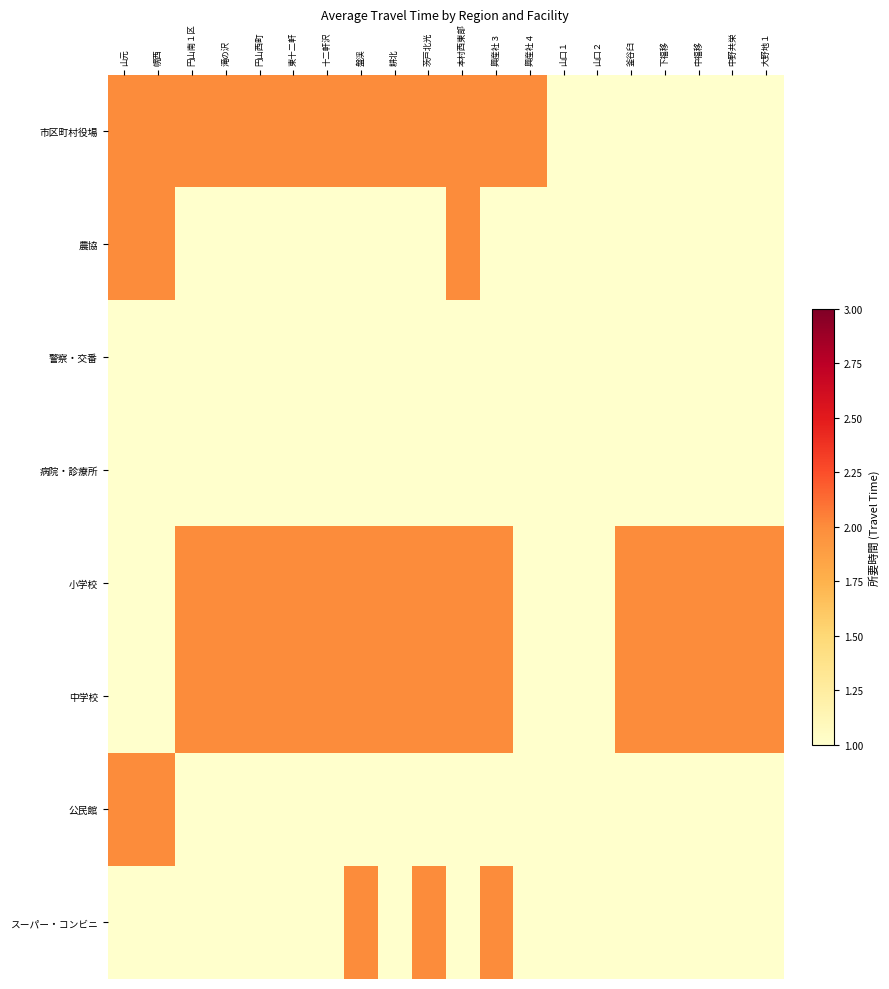

What is the spread (max minus min) of values at 耕北?

1